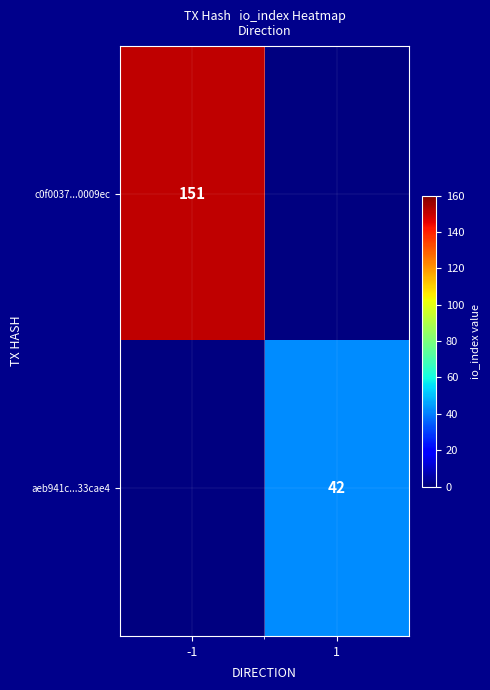

Between -1 and 1, which is larger?

1